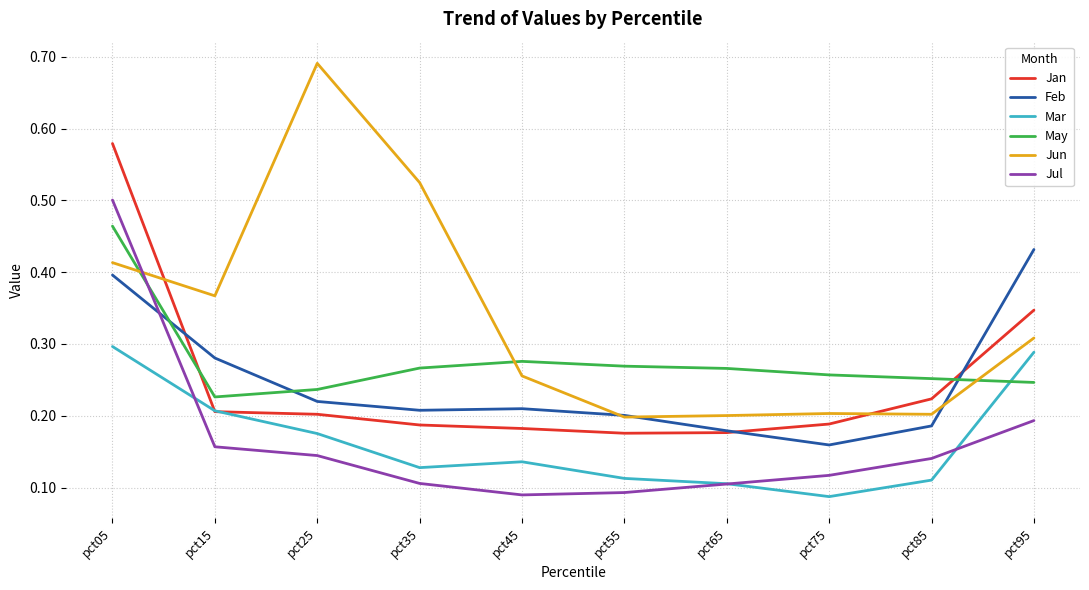

At which label does Mar reach its minimum?

pct75